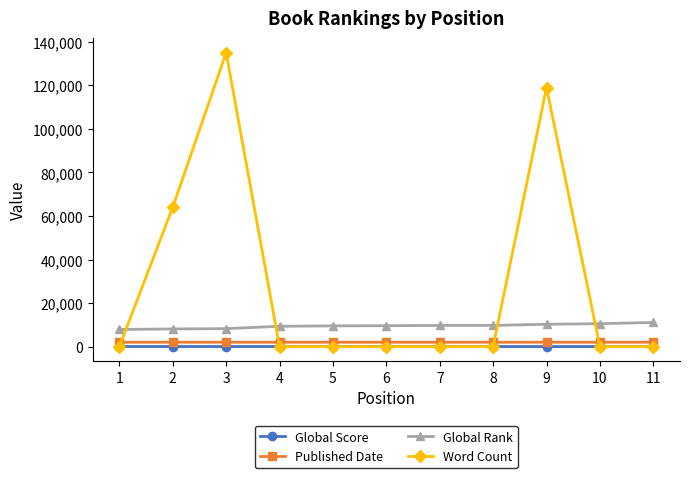

At which category is the sum across all series the highest?

3